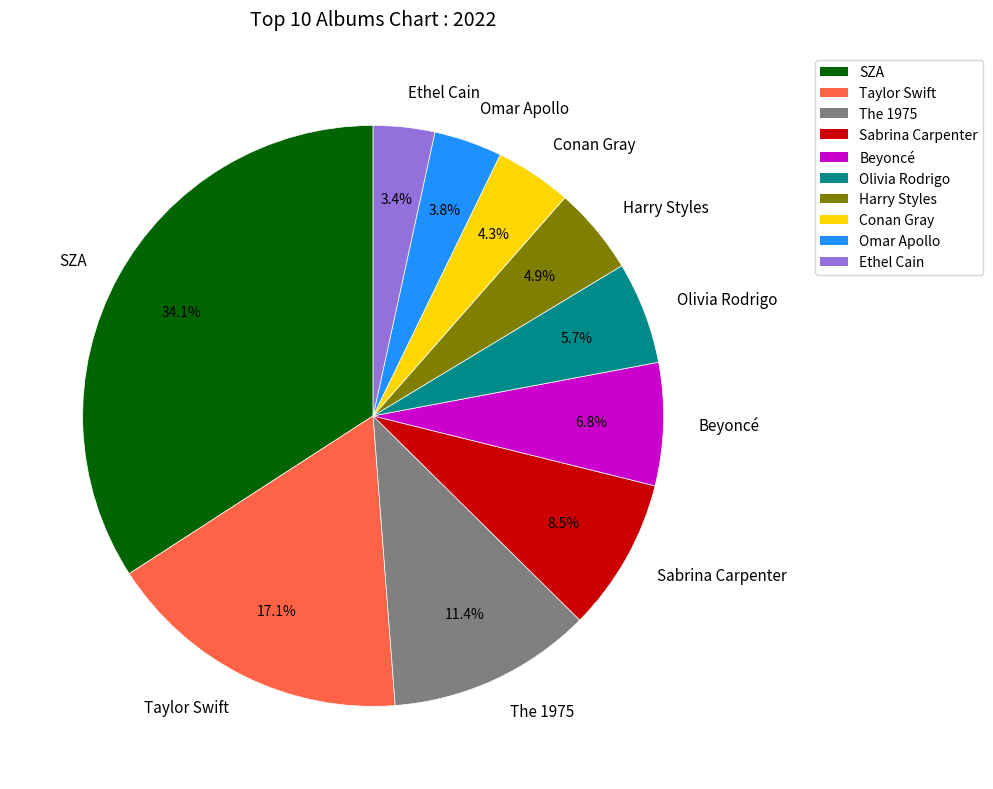

What is the largest slice in the pie chart?

SZA